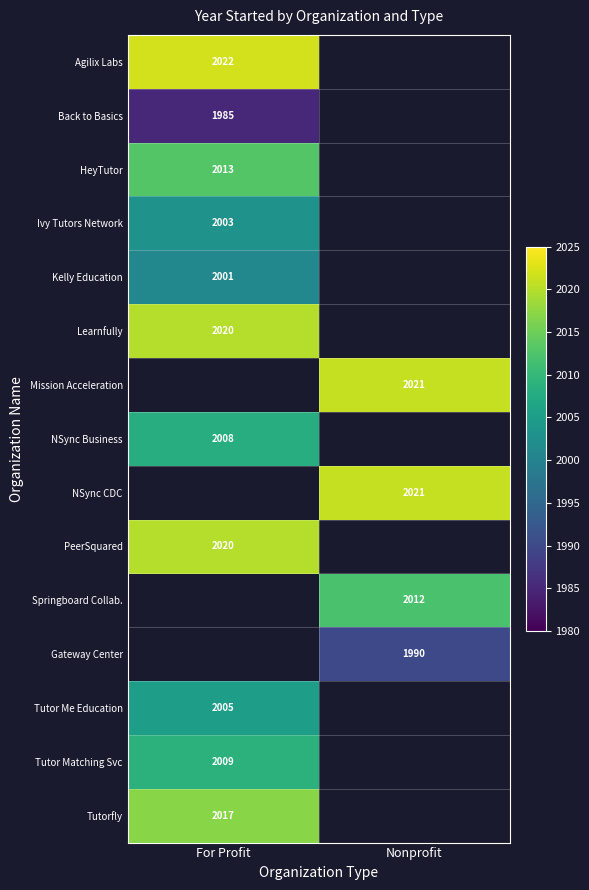

True or false: Gateway Center has a value of 2760 at Nonprofit.

False